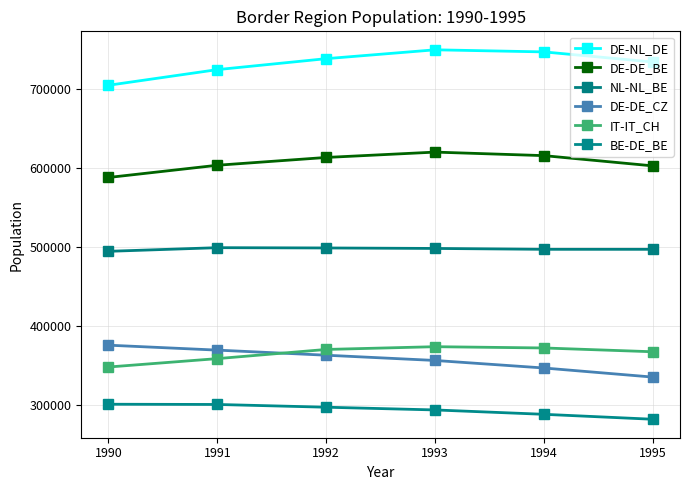

Reading right to left, extract all data points from this chart.

DE-NL_DE: 1995=733705	1994=746466	1993=749122	1992=737915	1991=724041	1990=704240
DE-DE_BE: 1995=602233	1994=615192	1993=619652	1992=612885	1991=603020	1990=587540
NL-NL_BE: 1995=496615	1994=496621	1993=497718	1992=498337	1991=498696	1990=494079
DE-DE_CZ: 1995=334914	1994=346413	1993=355951	1992=362593	1991=369041	1990=375290
IT-IT_CH: 1995=366966	1994=371766	1993=373378	1992=369892	1991=358285	1990=347662
BE-DE_BE: 1995=281549	1994=287800	1993=293333	1992=296783	1991=300265	1990=300553